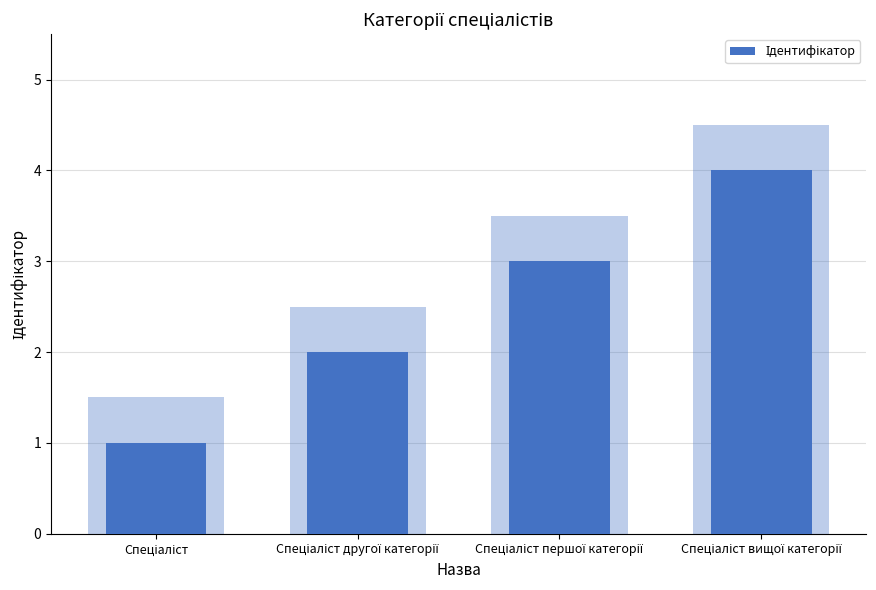

What is the maximum value shown in the chart?

4